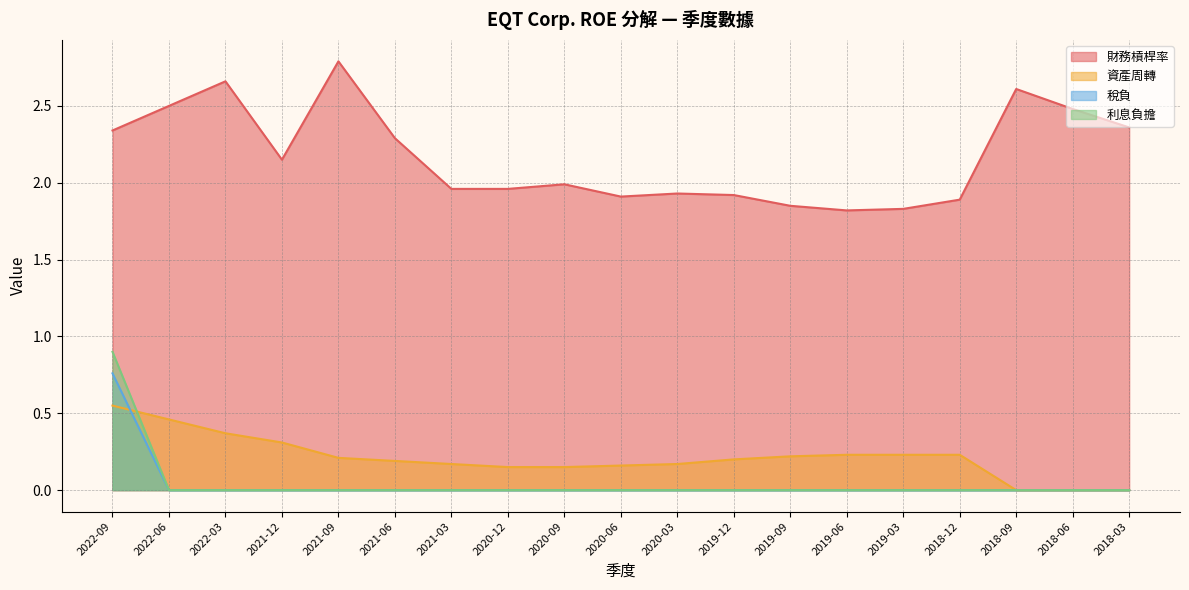

What is the maximum value for 財務槓桿率?

2.8